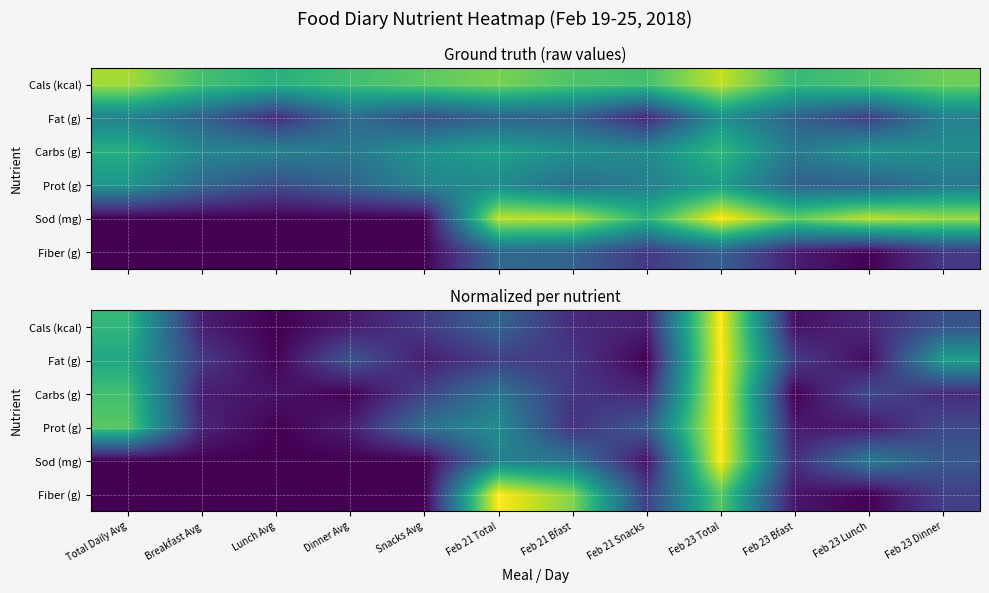

What is the greatest value displayed?

1.0